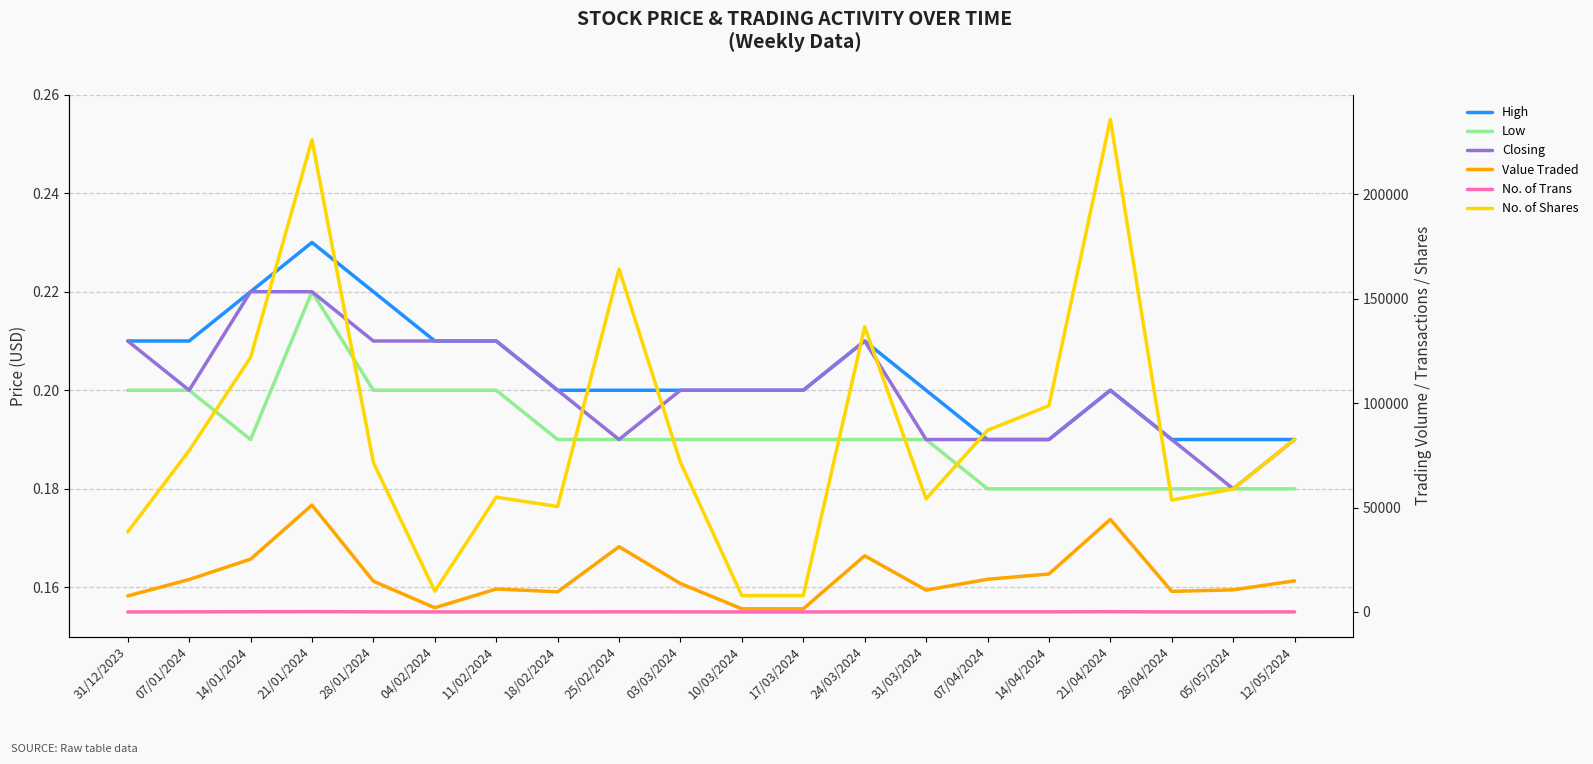

Is it true that Value Traded equals 26919.0 at 24/03/2024?

True